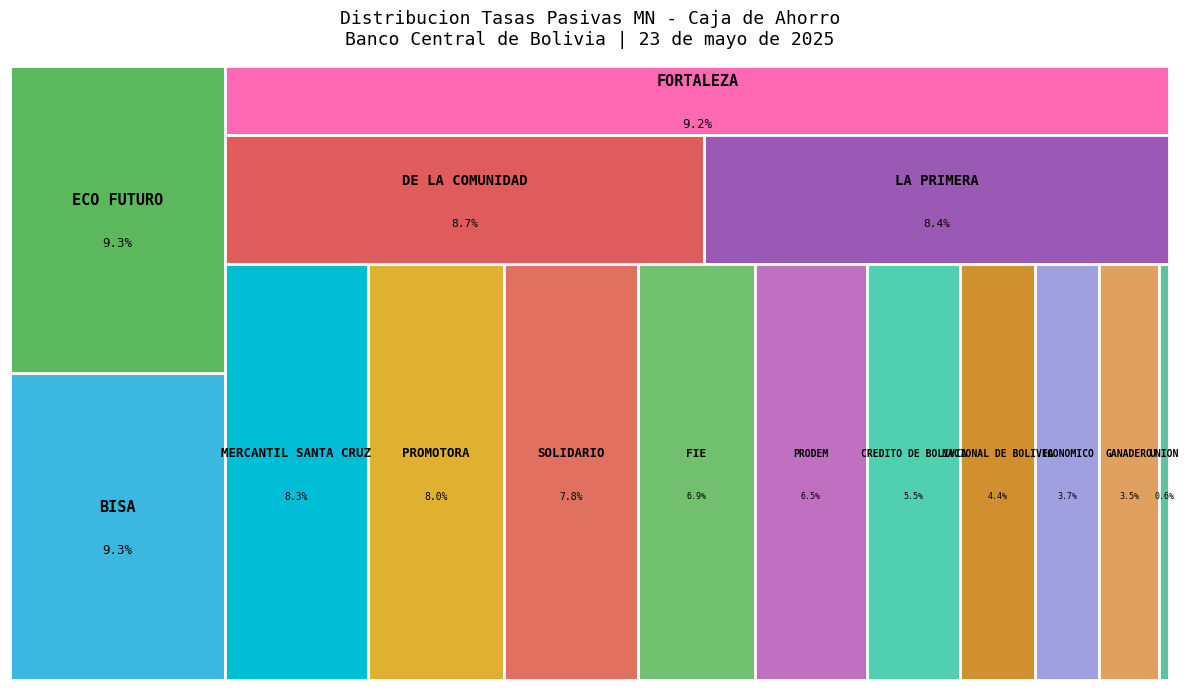

Combined, do MERCANTIL SANTA CRUZ and BISA account for over 50%?

No